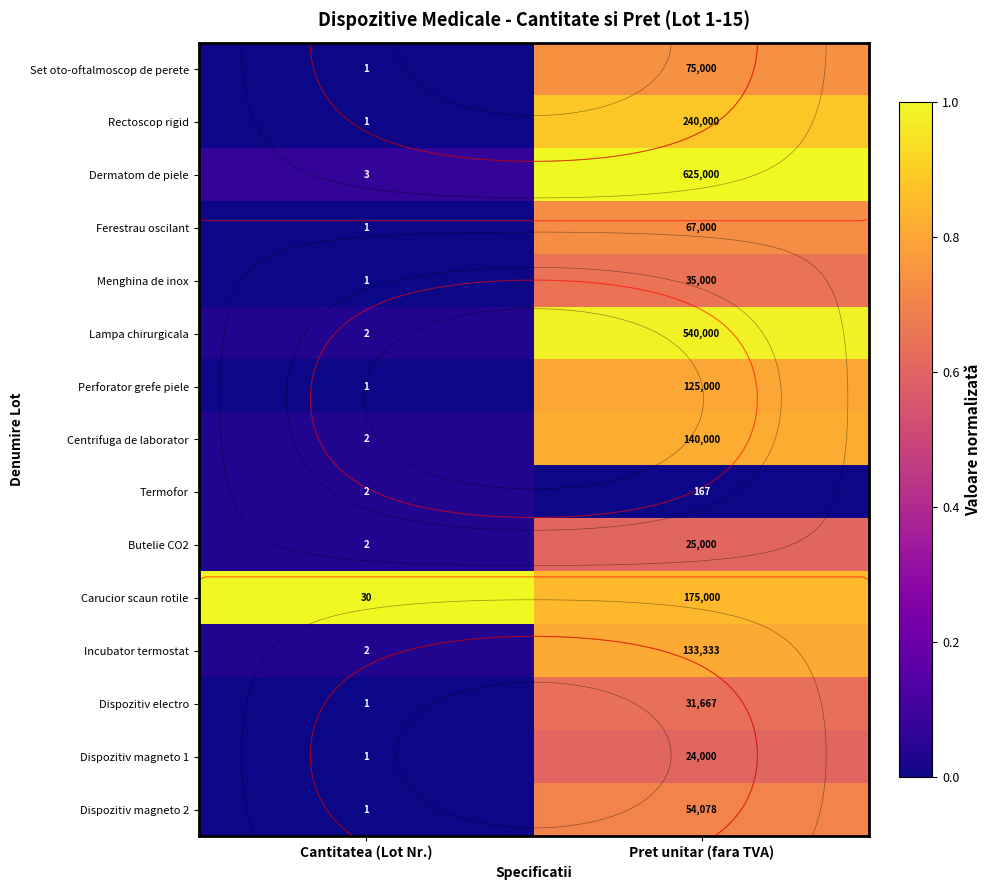

List the labels in order of Centrifuga de laborator value, smallest first.

Cantitatea (Lot Nr.), Pret unitar (fara TVA)